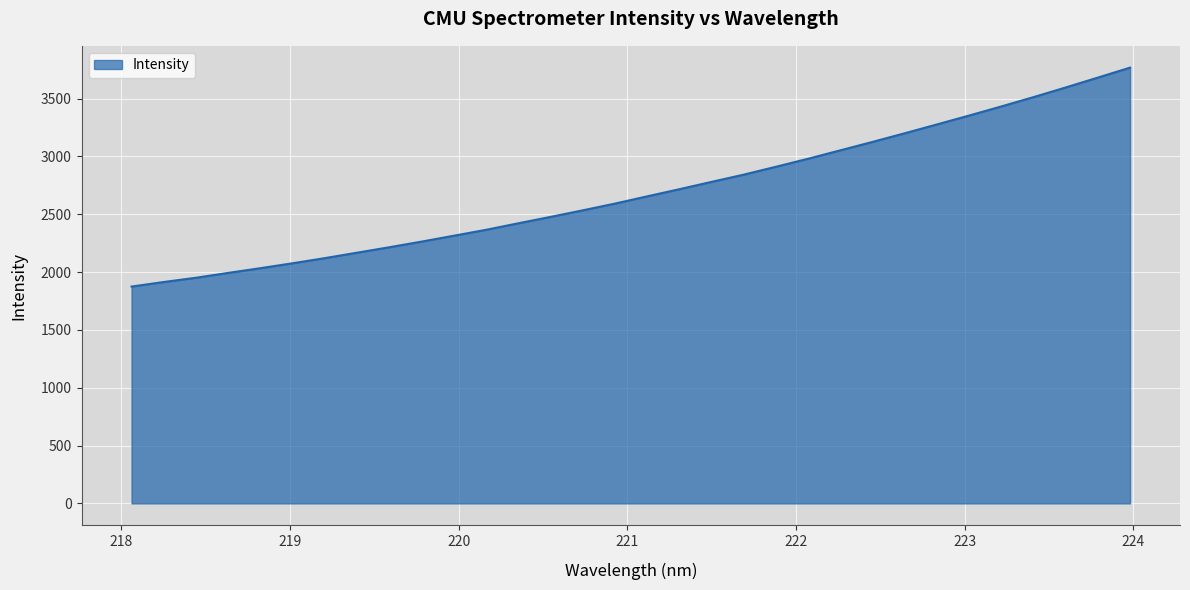

What is the difference between the maximum and minimum values?

1892.9